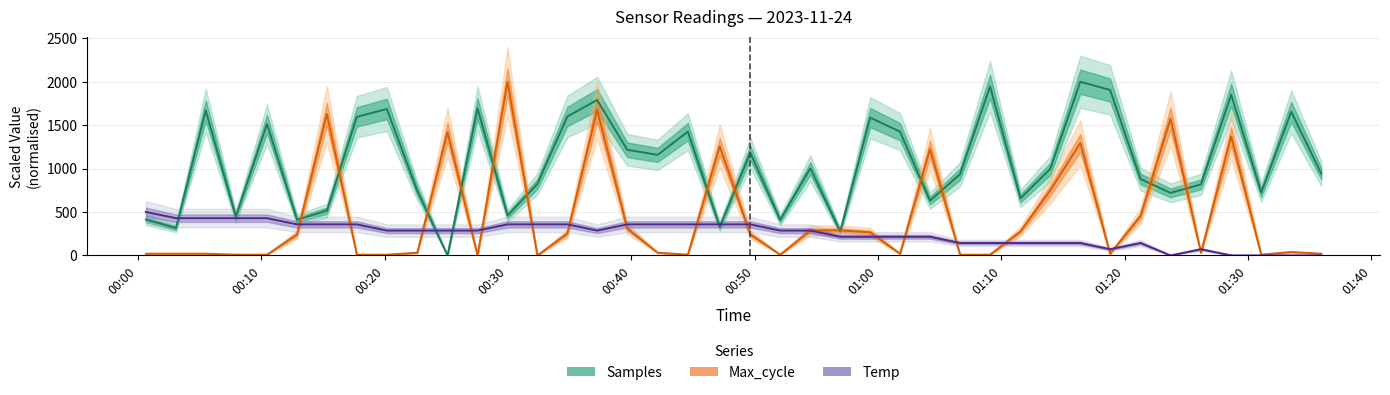

What is the maximum value for Temp?

500.0